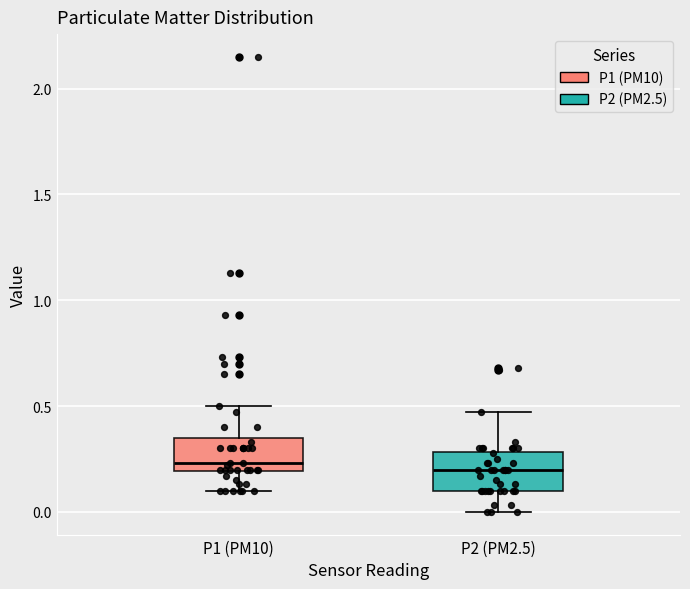

Reading left to right, transcribe this box plot: for each box, give where its median line is, the range the box spans, and where its two whiskers end, as read against the y-axis. The values are not printed on the chart, so give them approximately, as read against the axis.

P1 (PM10): median 0.25, box 0.20 to 0.35, whiskers 0.10 to 0.50
P2 (PM2.5): median 0.20, box 0.10 to 0.30, whiskers 0.00 to 0.45